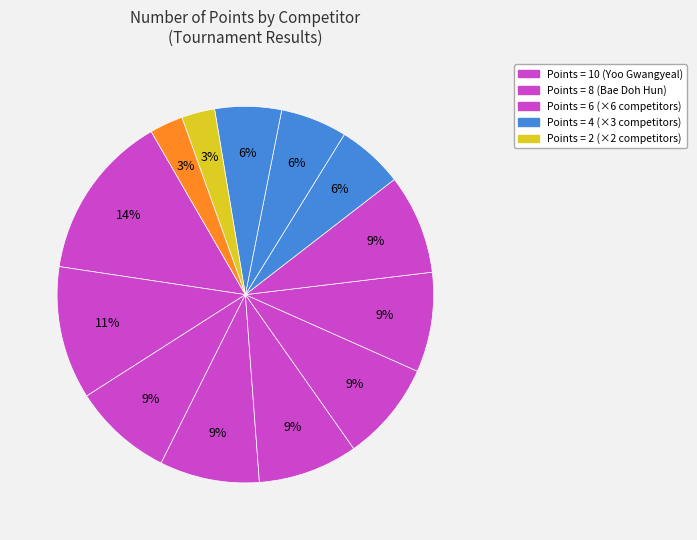

How many segments does this pie chart have?

13